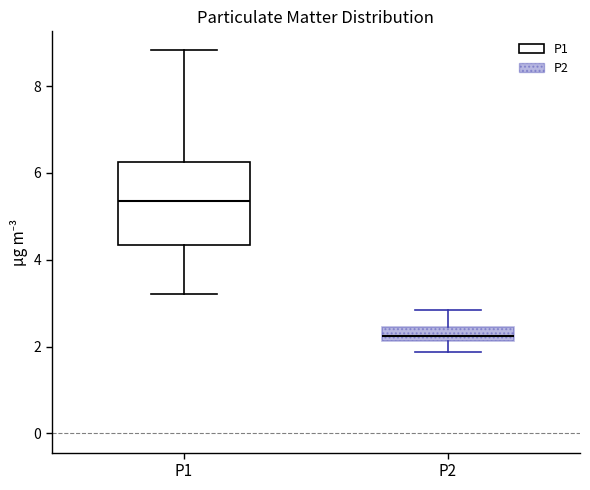

Which box is the tallest, from its lower edge to its upper edge?

P1